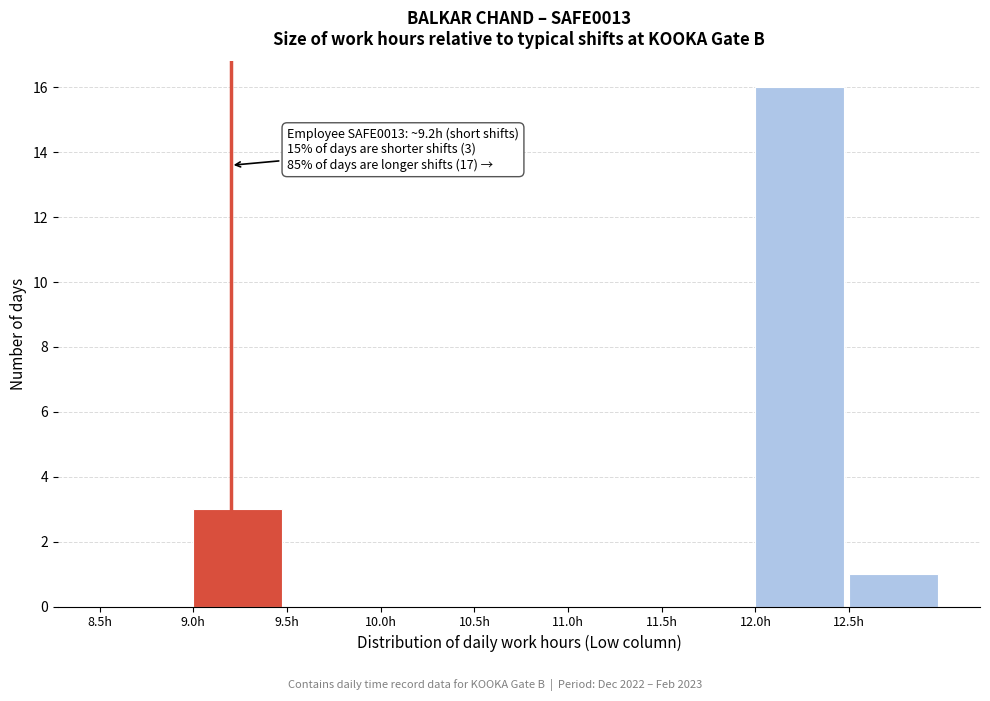

Over which range of the x-axis is the bar tallest?

12.0 to 12.5